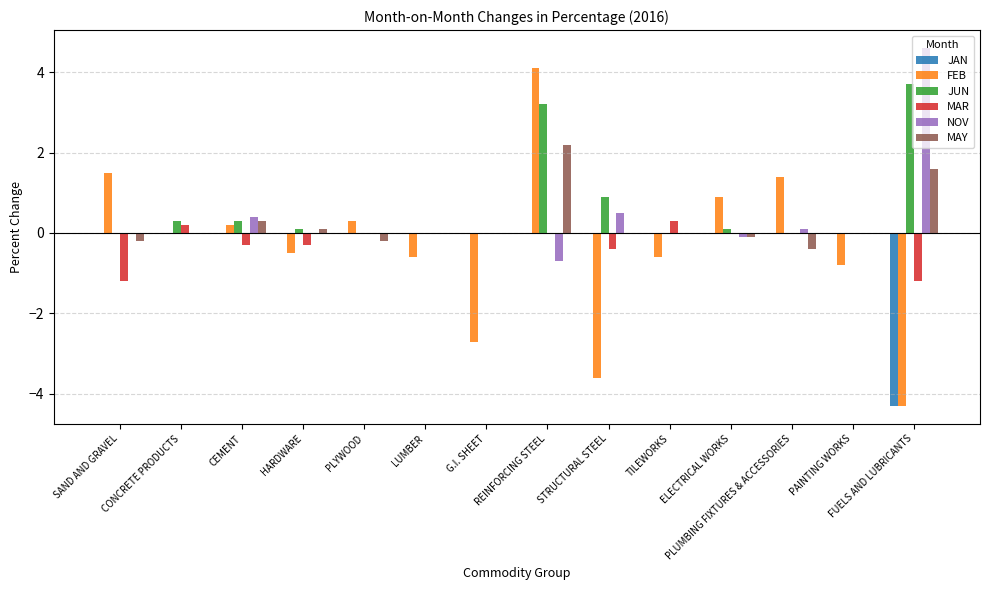

Which series has the largest total across all categories?

JUN